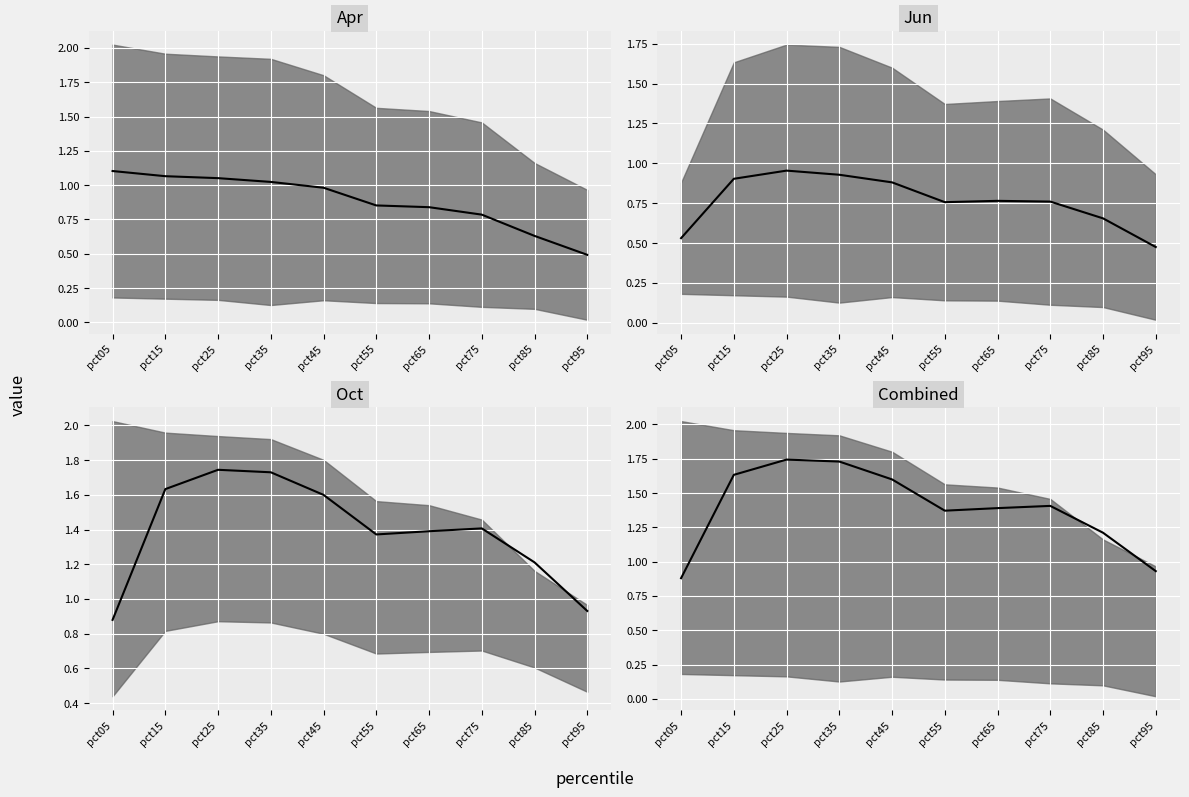

Rank the categories by value from highest to lowest.

pct25, pct35, pct15, pct45, pct75, pct65, pct55, pct85, pct95, pct05